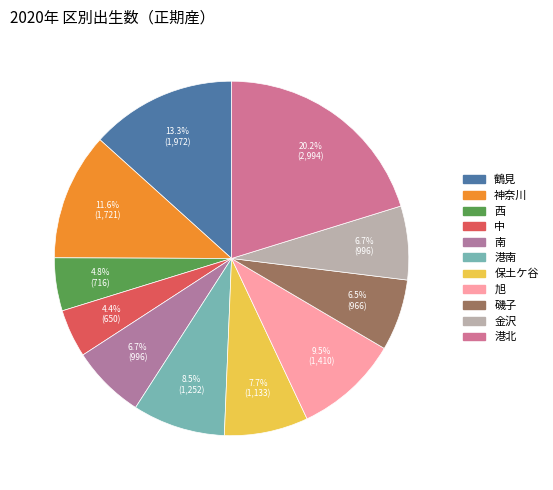

Which slice is the largest?

港北